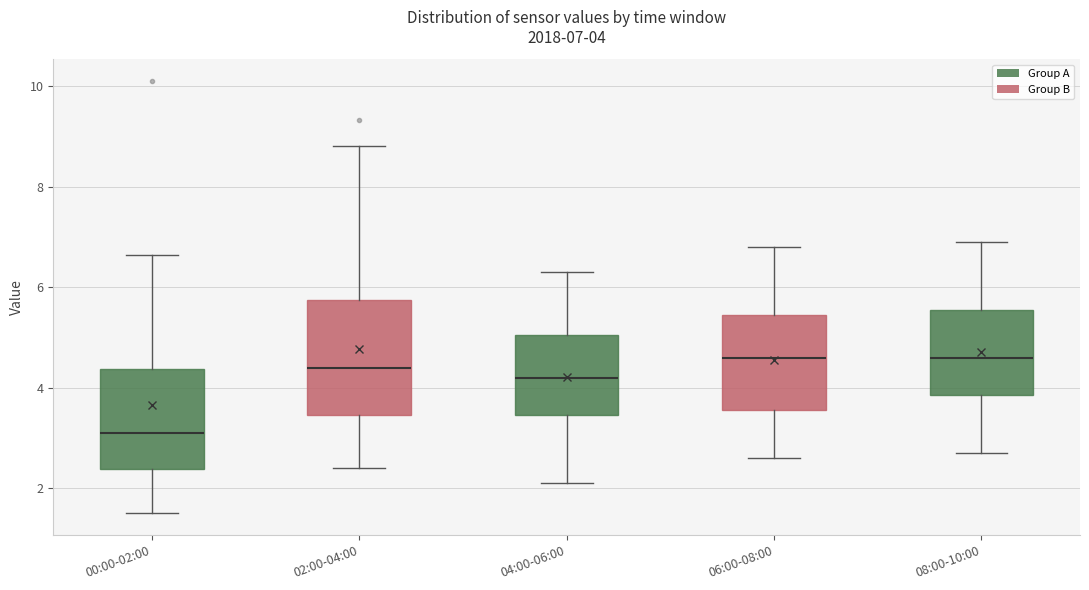

Which box's median line is the lowest?

00:00-02:00